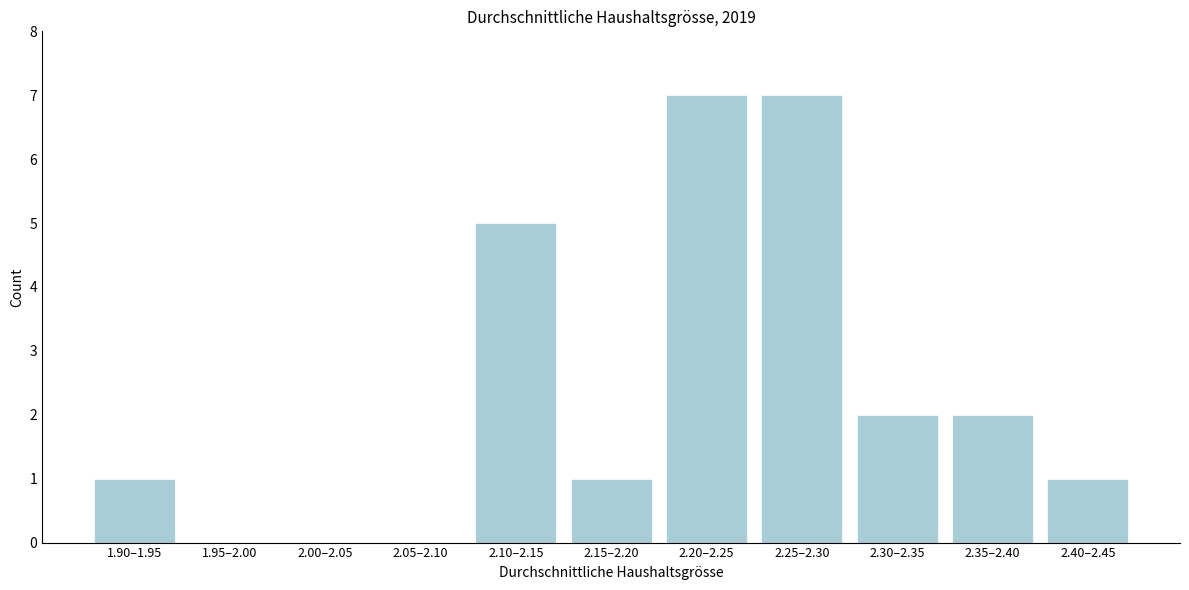

Reading right to left, transcribe all the data shown in this chart.

2.40–2.45=1	2.35–2.40=2	2.30–2.35=2	2.25–2.30=7	2.20–2.25=7	2.15–2.20=1	2.10–2.15=5	2.05–2.10=0	2.00–2.05=0	1.95–2.00=0	1.90–1.95=1